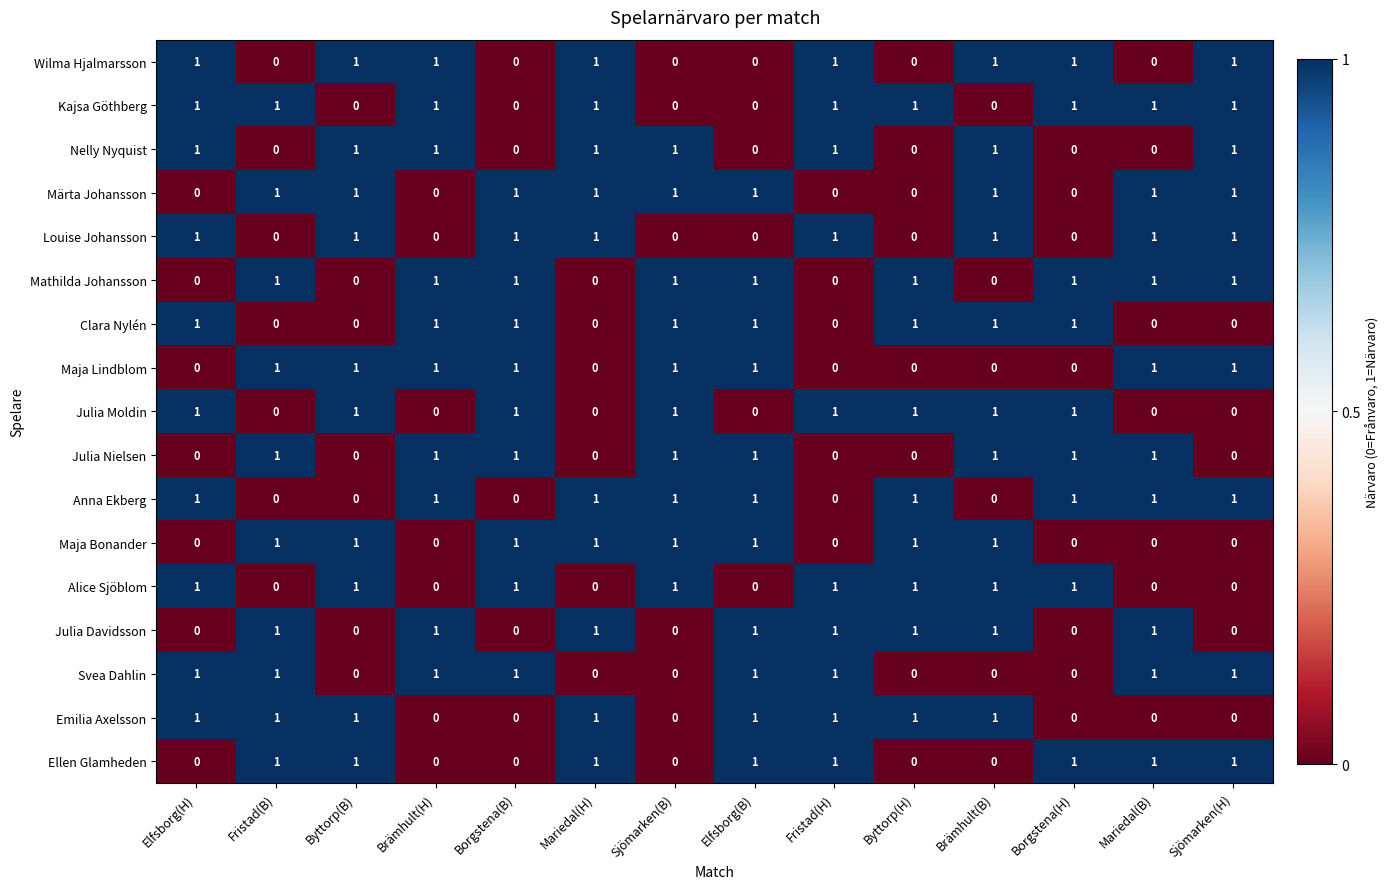

How many Maja Bonander values are between 0 and 1?

14